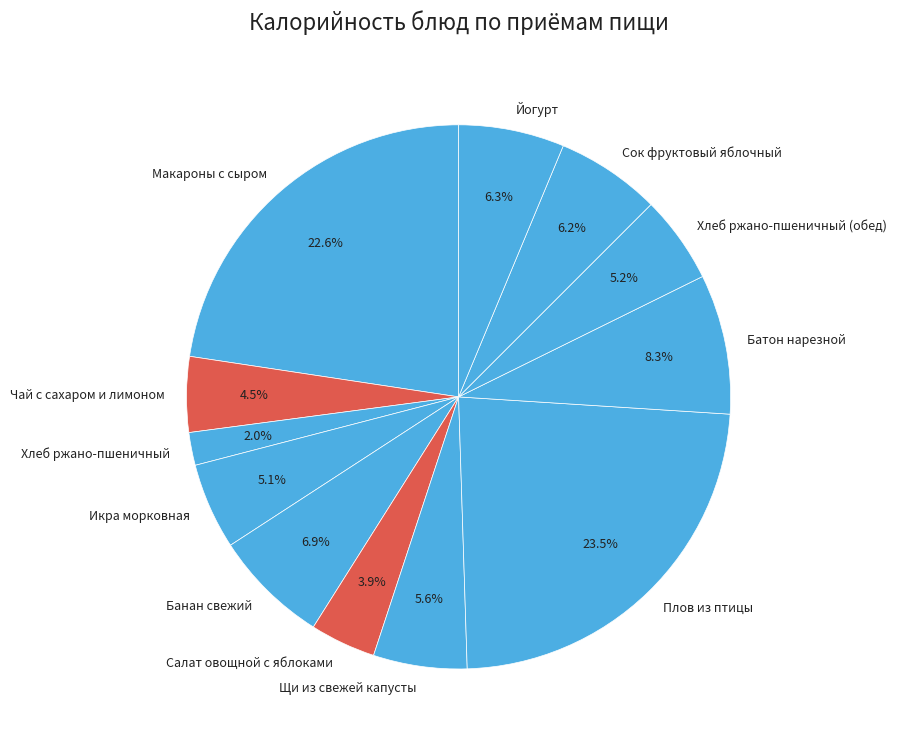

To the nearest percent, what is the combined percentage of Макароны с сыром and Йогурт?

29%